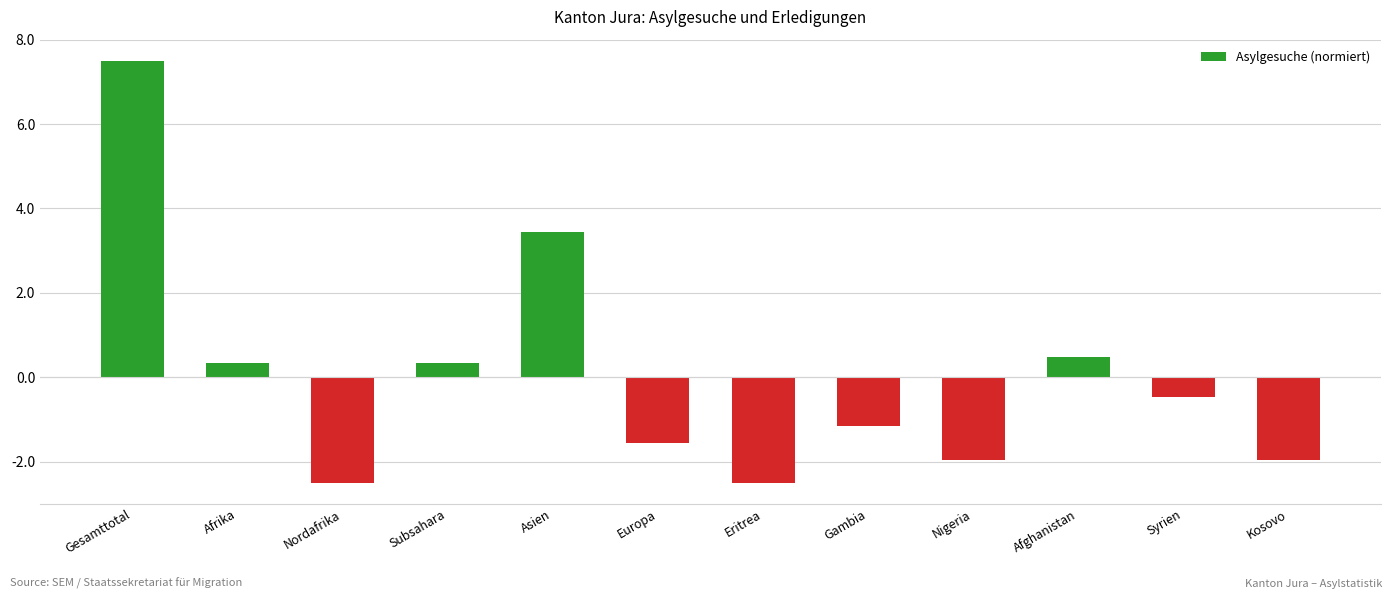

What value does the data have at Kosovo?

-2.0